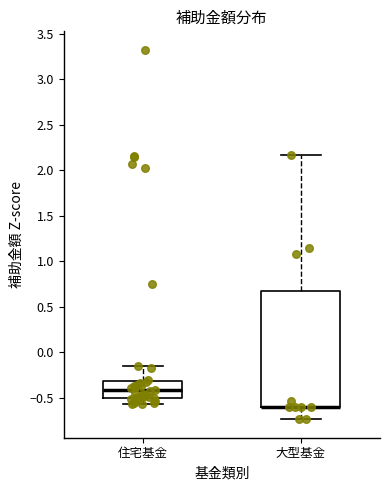

Which box is the tallest, from its lower edge to its upper edge?

大型基金